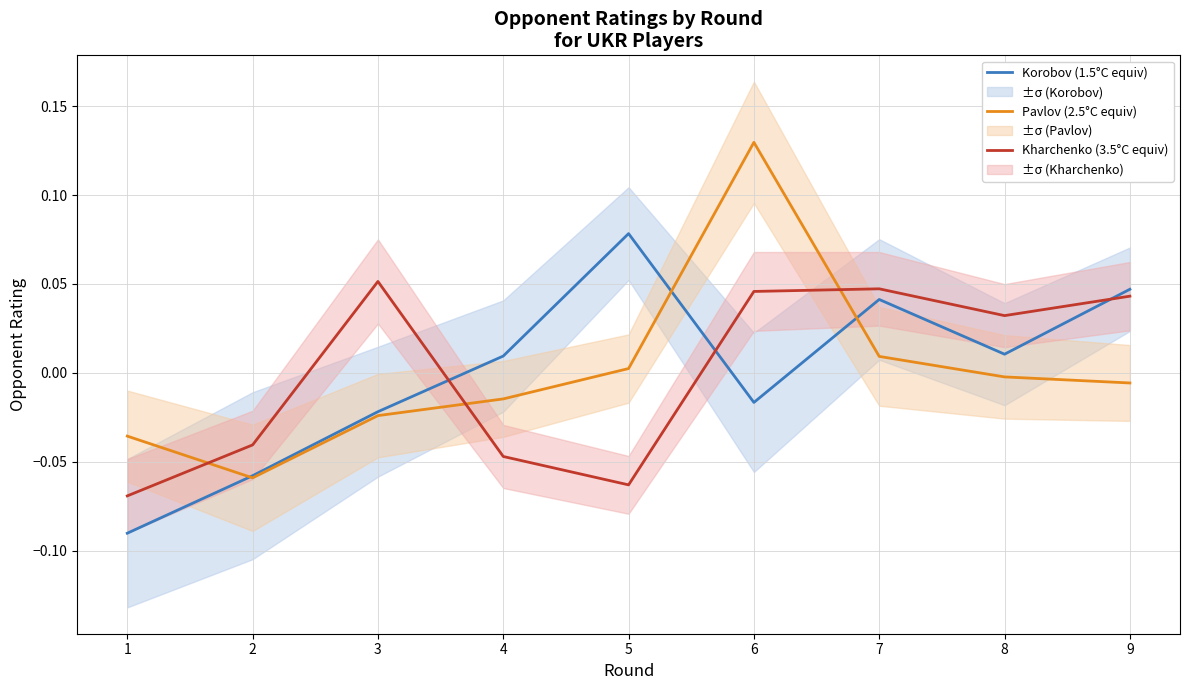

Rank the categories by Kharchenko (3.5°C equiv) value from highest to lowest.

3, 7, 6, 9, 8, 2, 4, 5, 1